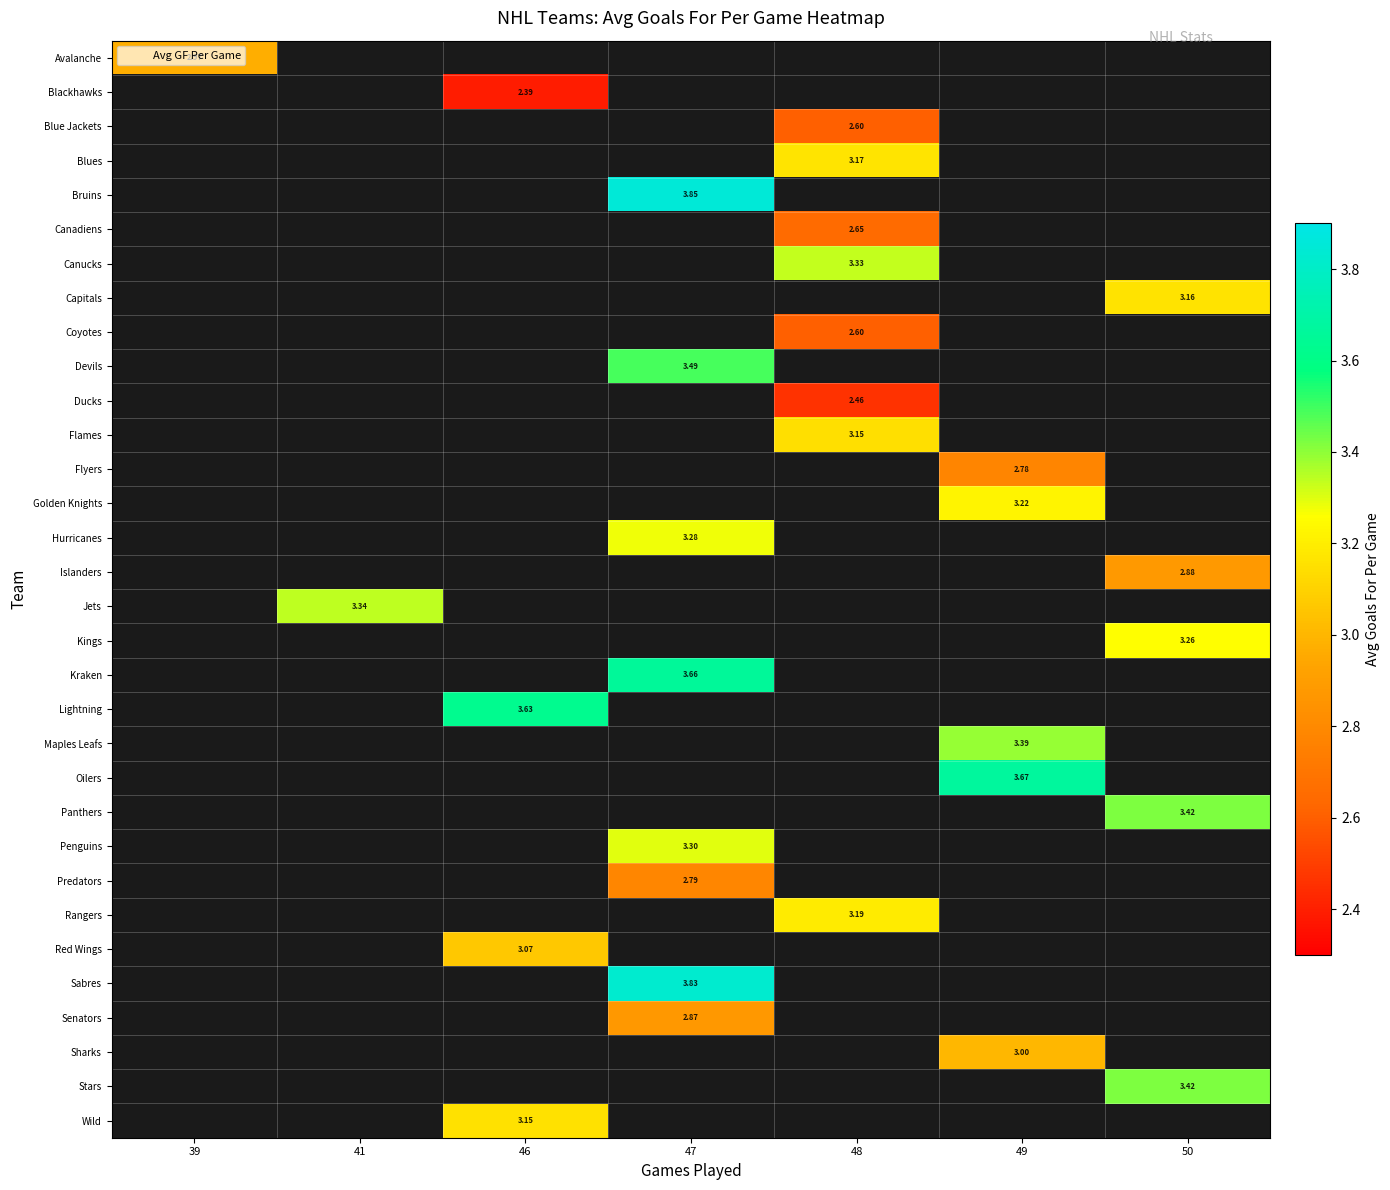

What is the maximum value shown in the chart?

3.9